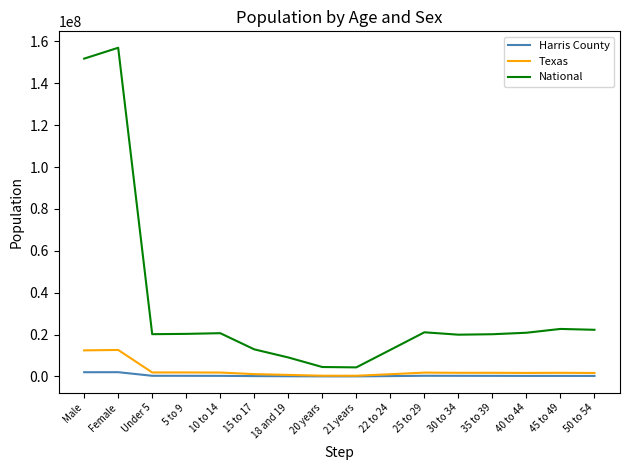

At how many categories does at least one series exceed 94634076?

2